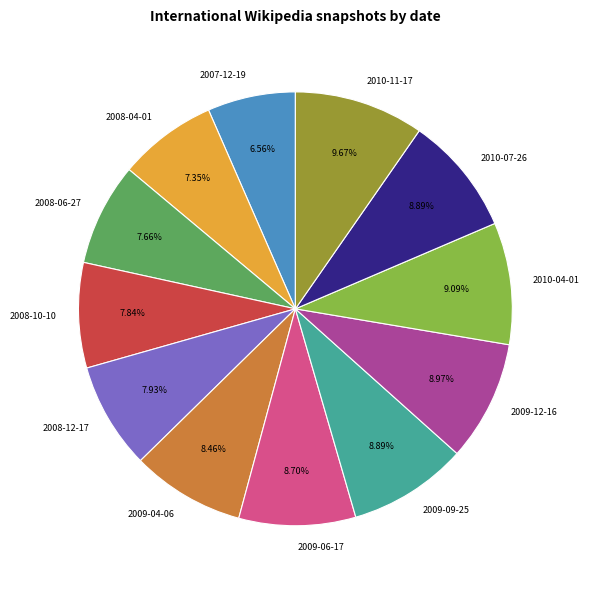

Is it true that 2009-06-17 is 9% of the pie?

True